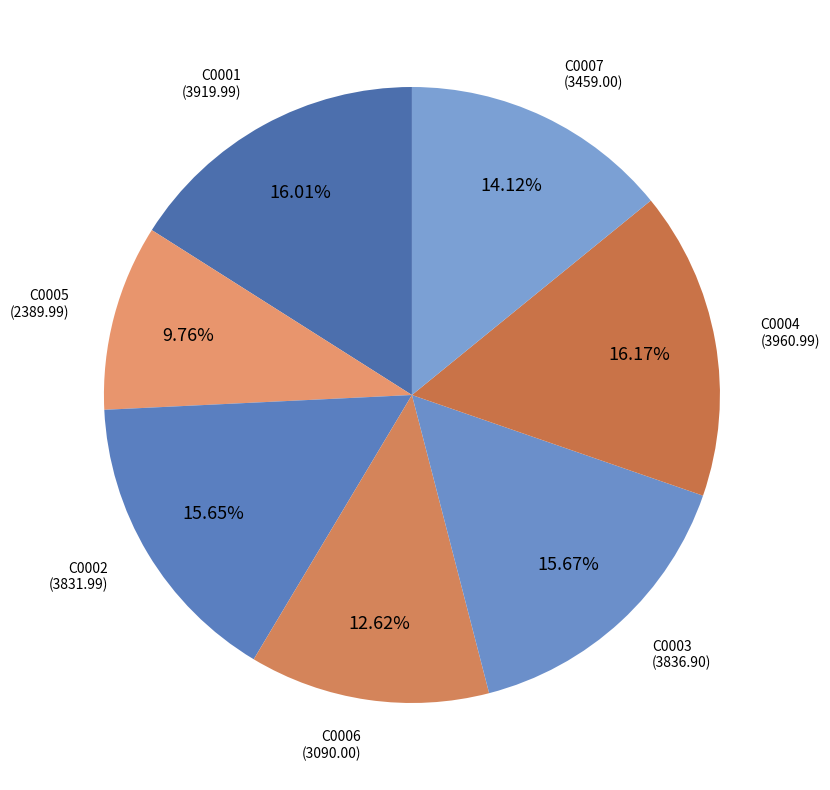

What portion of the pie excludes C0005?

90.2%